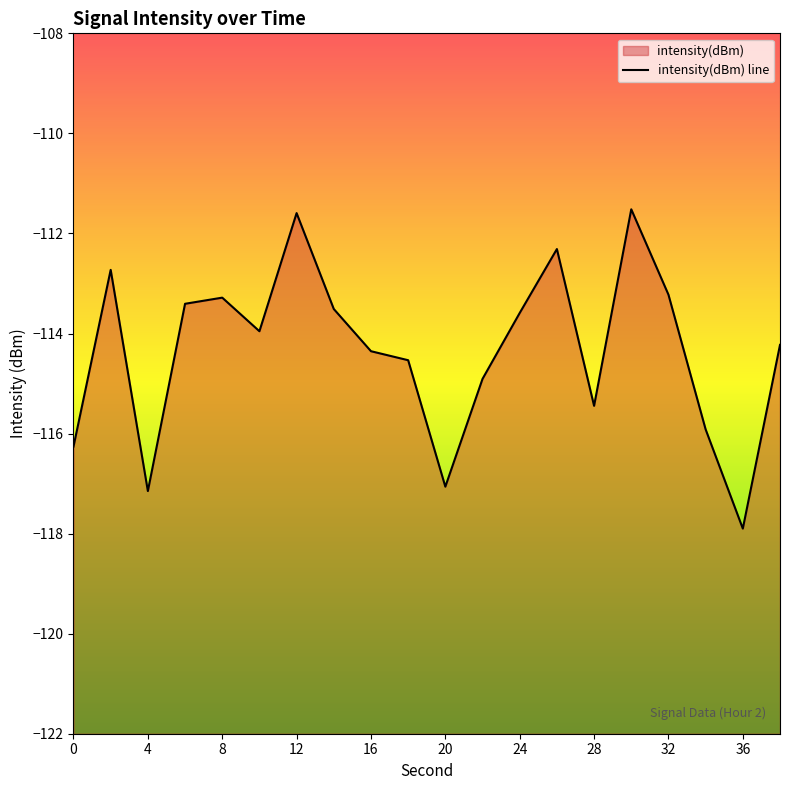

Reading left to right, transcribe all the data shown in this chart.

0=-116.3	2=-112.7	4=-117.1	6=-113.4	8=-113.3	10=-114.0	12=-111.6	14=-113.5	16=-114.4	18=-114.5	20=-117.1	22=-114.9	24=-113.6	26=-112.3	28=-115.4	30=-111.5	32=-113.2	34=-115.9	36=-117.9	38=-114.2